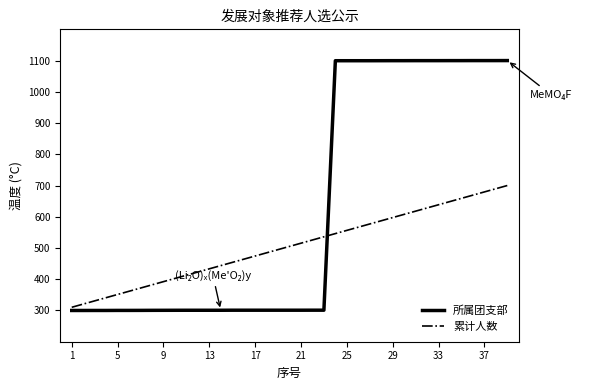

Which series has the largest total across all categories?

所属团支部